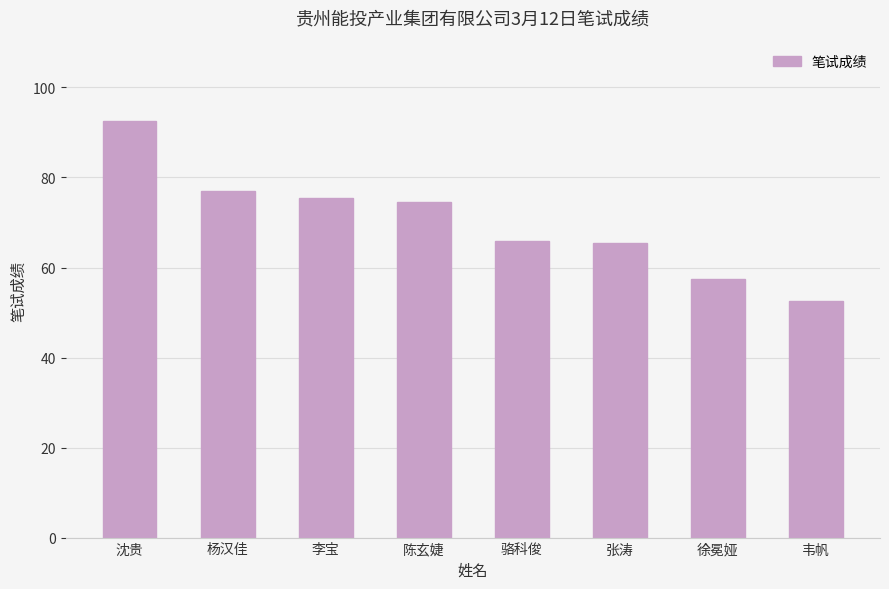

What is the difference between the maximum and second lowest values?

35.0